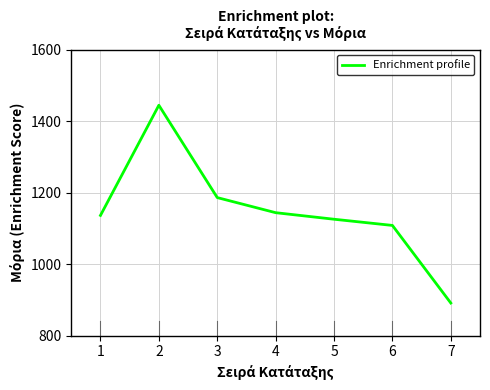

Reading left to right, what are all the values shown in this chart?

1136.3	1444.2	1186.1	1143.9	1125.6	1108.3	891.4